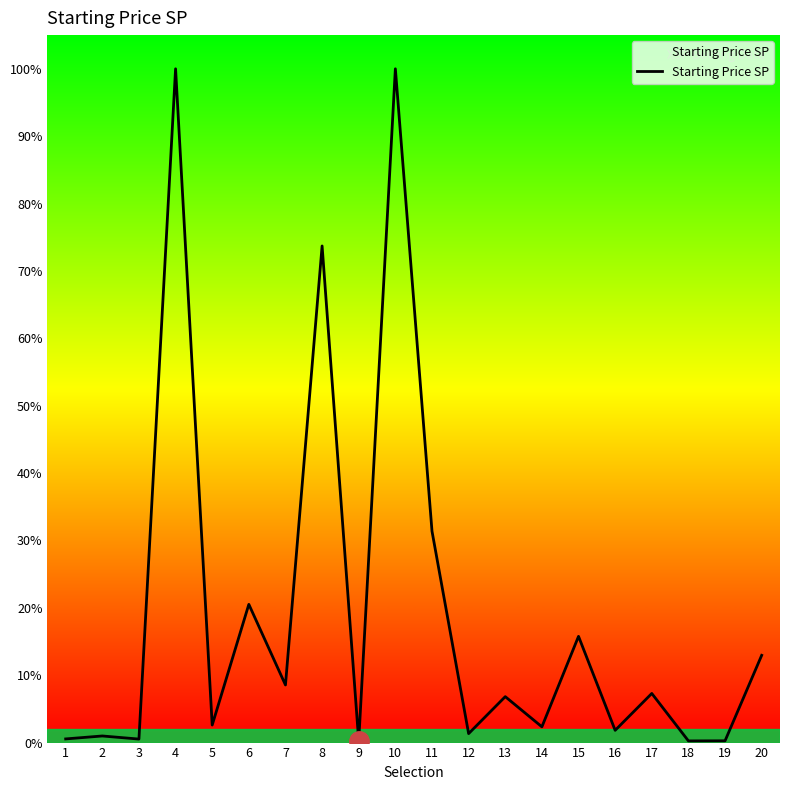

List the labels in order of value, largest first.

4, 10, 8, 11, 6, 15, 20, 7, 17, 13, 5, 14, 16, 12, 2, 1, 3, 19, 18, 9